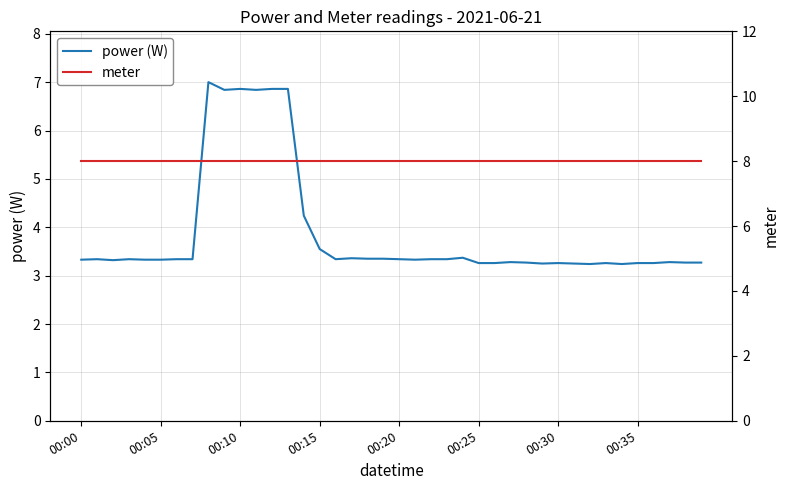

Does the chart display data point markers on the line(s)?

No